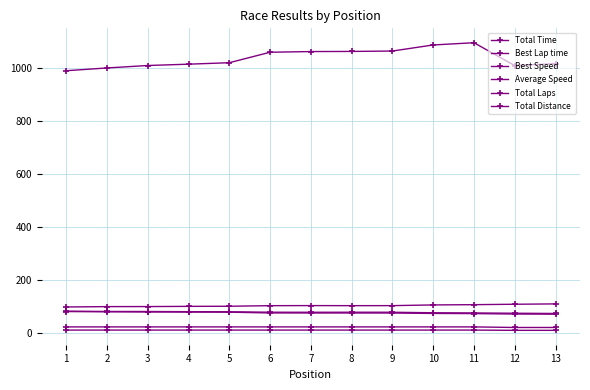

Rank the series at 9 from lowest to highest value.

Total Laps, Total Distance, Average Speed, Best Speed, Best Lap time, Total Time